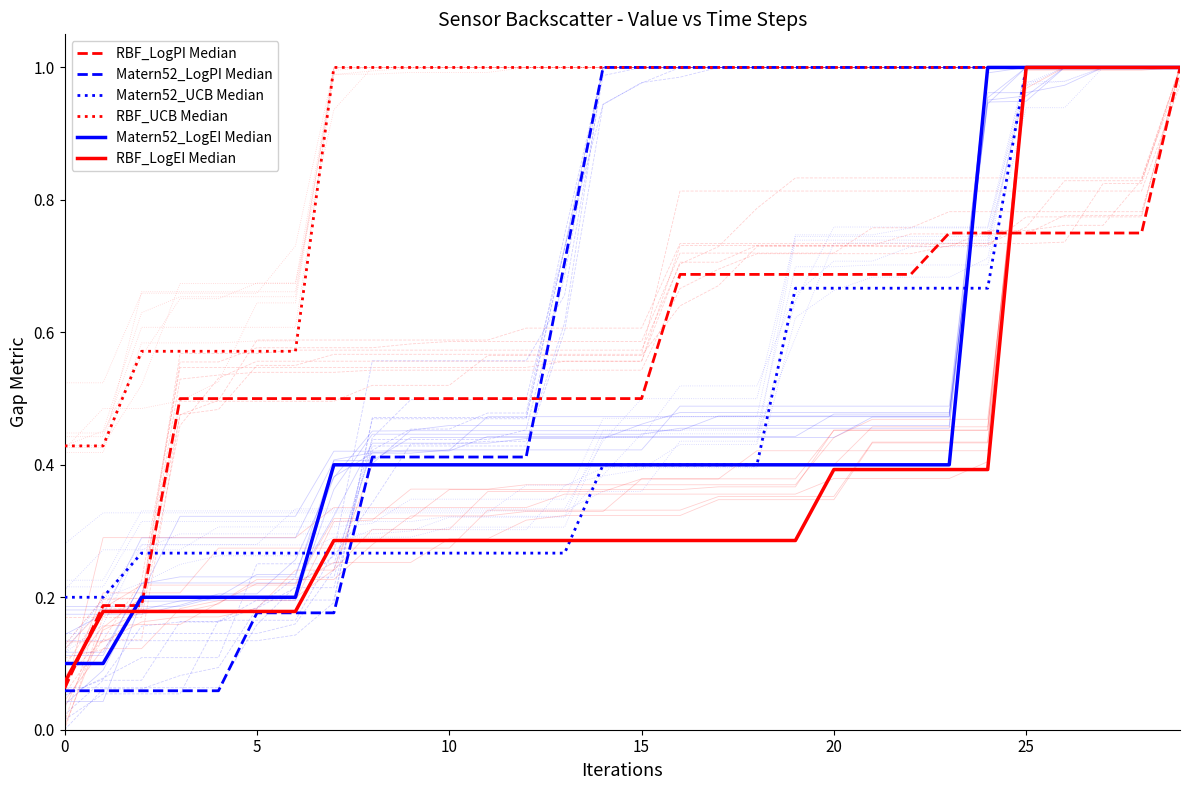

What is the difference between the RBF_LogPI Median values at 25 and 29?

0.3